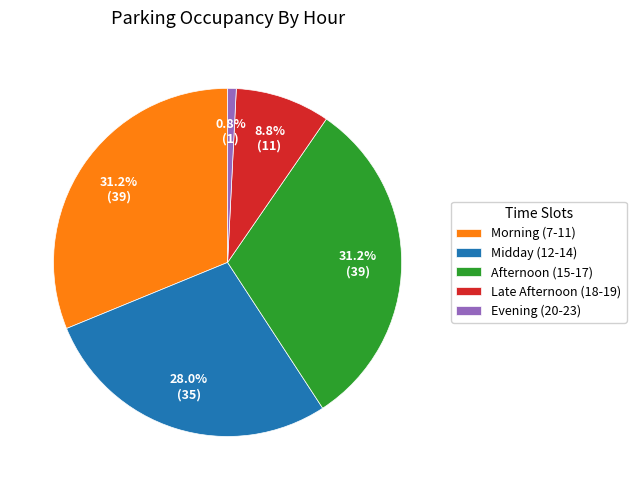

What is the ratio of the value at Late Afternoon (18-19) to the value at Morning (7-11)?

0.3